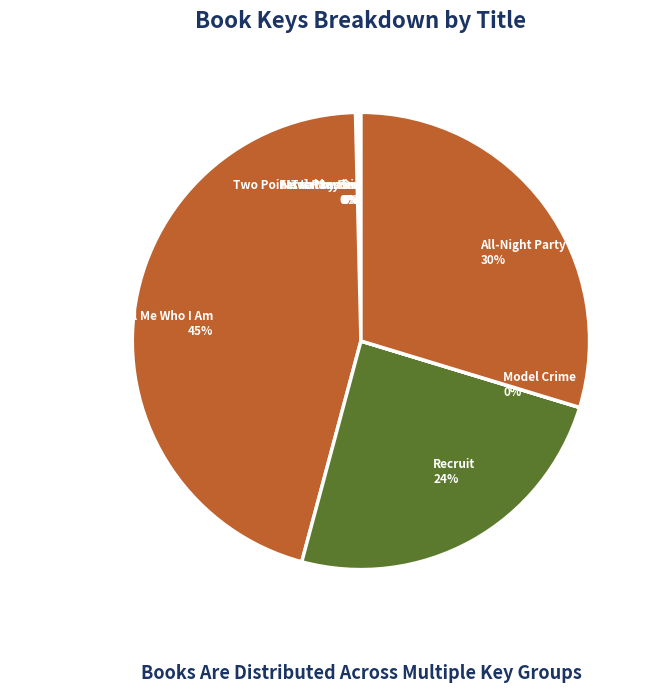

True or false: All-Night Party accounts for 21% of the total.

False